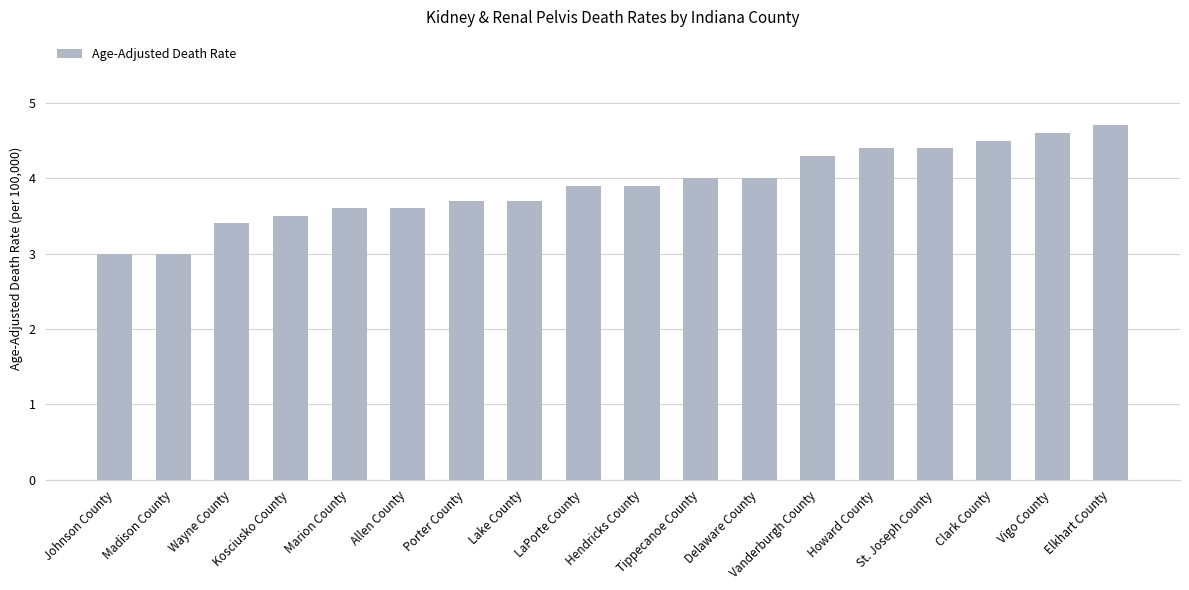

How many distinct data groups are displayed?

1